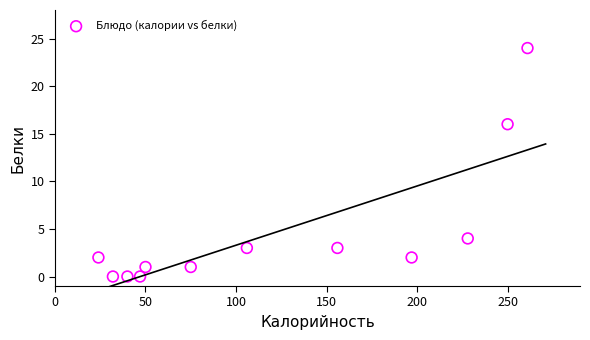

What Y value in the scatter plot is closest to 12?

16